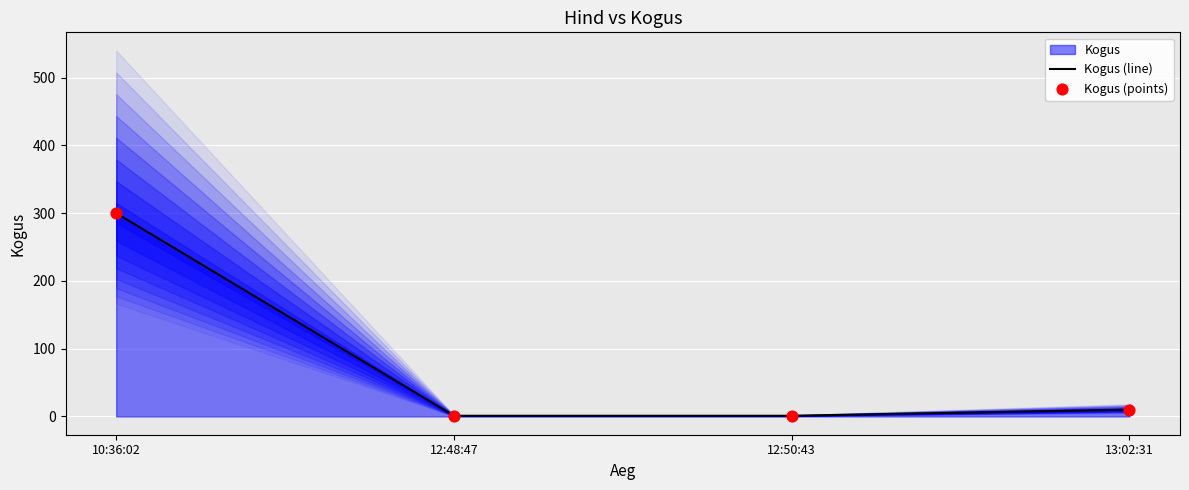

Which series contains the highest Y value?

Kogus (line)